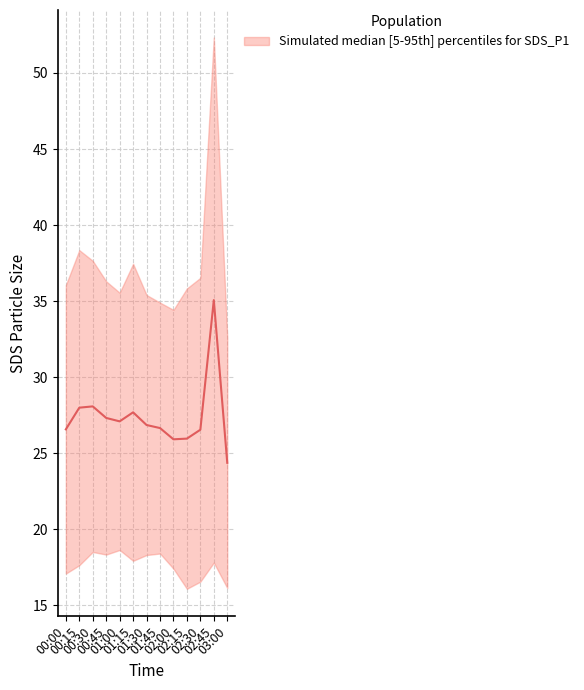

At which category does the data reach its first local valley?

01:00